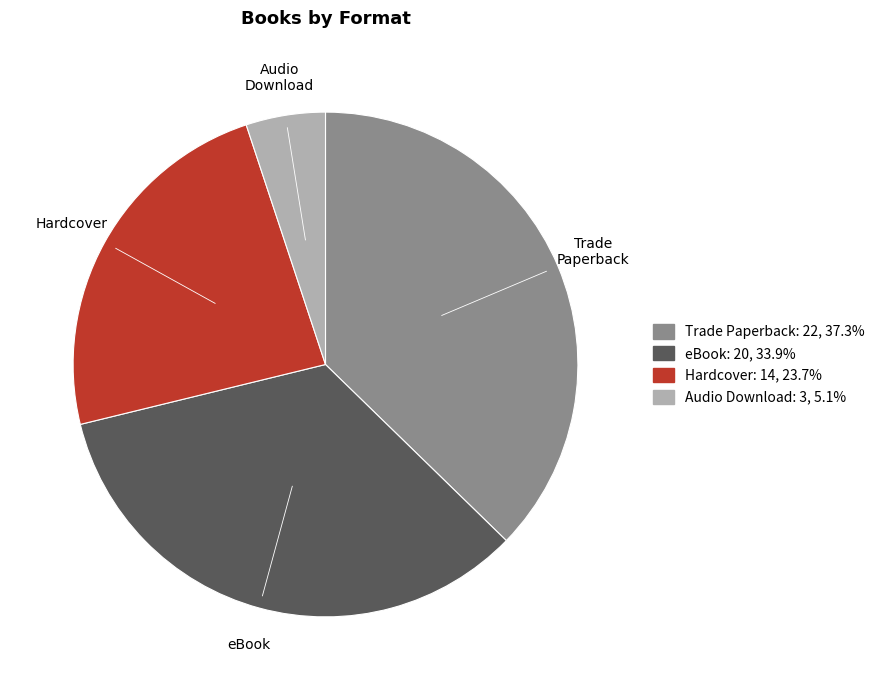

Combined, do Trade Paperback and eBook account for over 50%?

Yes